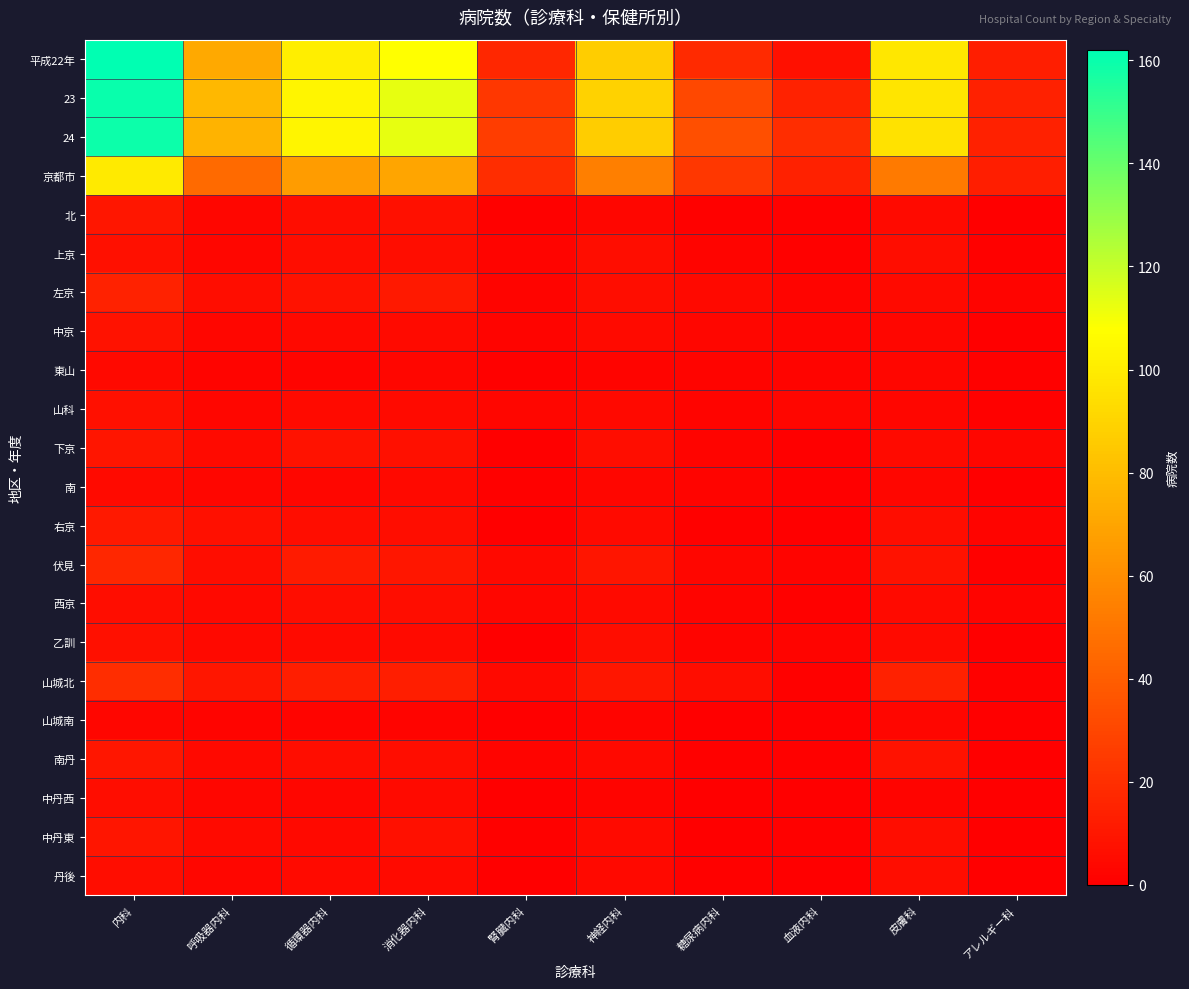

Reading left to right, what are all the values shown in this chart?

平成22年: 内科=162	呼吸器内科=72	循環器内科=101	消化器内科=108	腎臓内科=17	神経内科=87	糖尿病内科=18	血液内科=7	皮膚科=98	アレルギー科=13
23: 内科=160	呼吸器内科=78	循環器内科=104	消化器内科=113	腎臓内科=24	神経内科=89	糖尿病内科=31	血液内科=15	皮膚科=97	アレルギー科=14
24: 内科=159	呼吸器内科=76	循環器内科=104	消化器内科=113	腎臓内科=26	神経内科=87	糖尿病内科=34	血液内科=19	皮膚科=96	アレルギー科=14
京都市: 内科=99	呼吸器内科=45	循環器内科=66	消化器内科=70	腎臓内科=19	神経内科=54	糖尿病内科=24	血液内科=14	皮膚科=52	アレルギー科=13
北: 内科=10	呼吸器内科=3	循環器内科=6	消化器内科=7	腎臓内科=1	神経内科=3	糖尿病内科=1	血液内科=1	皮膚科=5	アレルギー科=0
上京: 内科=7	呼吸器内科=3	循環器内科=6	消化器内科=6	腎臓内科=2	神経内科=6	糖尿病内科=2	血液内科=1	皮膚科=6	アレルギー科=1
左京: 内科=15	呼吸器内科=6	循環器内科=8	消化器内科=11	腎臓内科=2	神経内科=6	糖尿病内科=4	血液内科=2	皮膚科=5	アレルギー科=2
中京: 内科=8	呼吸器内科=3	循環器内科=4	消化器内科=5	腎臓内科=2	神経内科=5	糖尿病内科=3	血液内科=2	皮膚科=3	アレルギー科=0
東山: 内科=4	呼吸器内科=2	循環器内科=2	消化器内科=3	腎臓内科=1	神経内科=2	糖尿病内科=2	血液内科=2	皮膚科=3	アレルギー科=1
山科: 内科=7	呼吸器内科=3	循環器内科=5	消化器内科=5	腎臓内科=3	神経内科=4	糖尿病内科=2	血液内科=3	皮膚科=3	アレルギー科=1
下京: 内科=9	呼吸器内科=5	循環器内科=8	消化器内科=7	腎臓内科=0	神経内科=6	糖尿病内科=2	血液内科=0	皮膚科=5	アレルギー科=3
南: 内科=5	呼吸器内科=3	循環器内科=3	消化器内科=4	腎臓内科=1	神経内科=3	糖尿病内科=2	血液内科=0	皮膚科=3	アレルギー科=0
右京: 内科=11	呼吸器内科=7	循環器内科=6	消化器内科=6	腎臓内科=0	神経内科=5	糖尿病内科=1	血液内科=0	皮膚科=6	アレルギー科=2
伏見: 内科=17	呼吸器内科=6	循環器内科=12	消化器内科=10	腎臓内科=4	神経内科=9	糖尿病内科=3	血液内科=2	皮膚科=8	アレルギー科=1
西京: 内科=6	呼吸器内科=4	循環器内科=6	消化器内科=6	腎臓内科=3	神経内科=5	糖尿病内科=2	血液内科=1	皮膚科=5	アレルギー科=2
乙訓: 内科=7	呼吸器内科=4	循環器内科=5	消化器内科=5	腎臓内科=0	神経内科=6	糖尿病内科=2	血液内科=2	皮膚科=5	アレルギー科=0
山城北: 内科=19	呼吸器内科=10	循環器内科=13	消化器内科=13	腎臓内科=4	神経内科=10	糖尿病内科=6	血液内科=1	皮膚科=14	アレルギー科=1
山城南: 内科=3	呼吸器内科=2	循環器内科=2	消化器内科=2	腎臓内科=0	神経内科=2	糖尿病内科=0	血液内科=0	皮膚科=3	アレルギー科=0
南丹: 内科=10	呼吸器内科=4	循環器内科=6	消化器内科=6	腎臓内科=2	神経内科=4	糖尿病内科=1	血液内科=1	皮膚科=8	アレルギー科=0
中丹西: 内科=6	呼吸器内科=3	循環器内科=3	消化器内科=5	腎臓内科=0	神経内科=2	糖尿病内科=0	血液内科=0	皮膚科=2	アレルギー科=0
中丹東: 内科=9	呼吸器内科=5	循環器内科=4	消化器内科=7	腎臓内科=1	神経内科=5	糖尿病内科=0	血液内科=1	皮膚科=6	アレルギー科=0
丹後: 内科=6	呼吸器内科=3	循環器内科=5	消化器内科=5	腎臓内科=0	神経内科=4	糖尿病内科=1	血液内科=0	皮膚科=6	アレルギー科=0